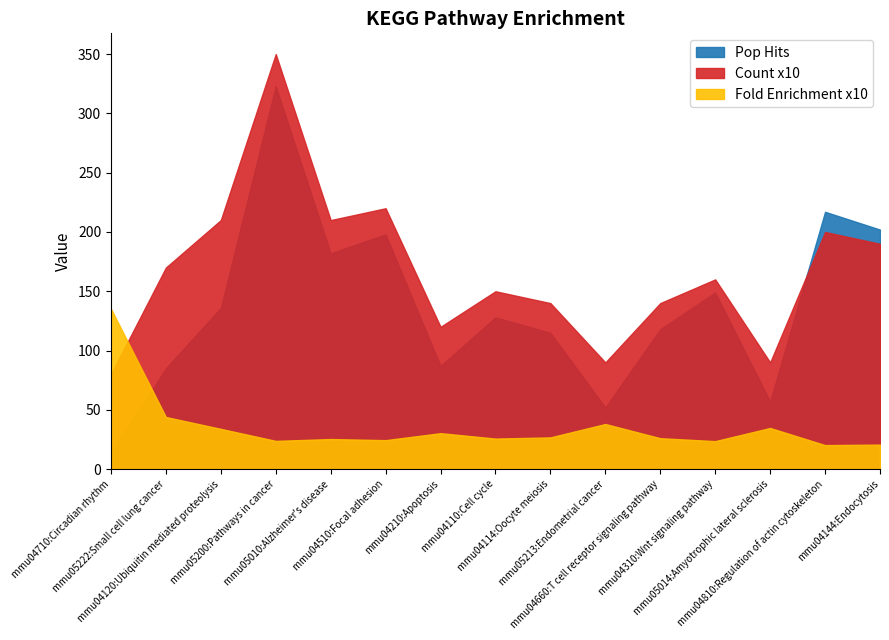

Where is Pop Hits nearest to the value 168?

mmu05010:Alzheimer's disease